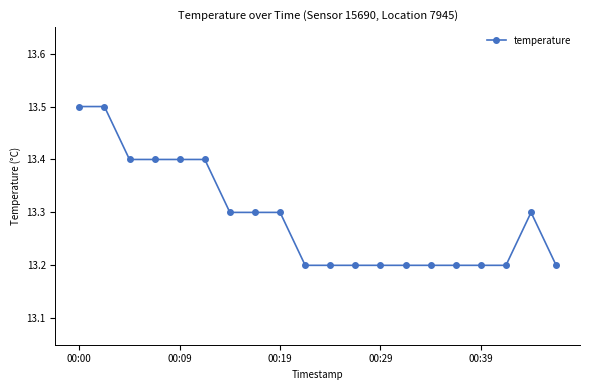

What is the greatest value displayed?

13.5